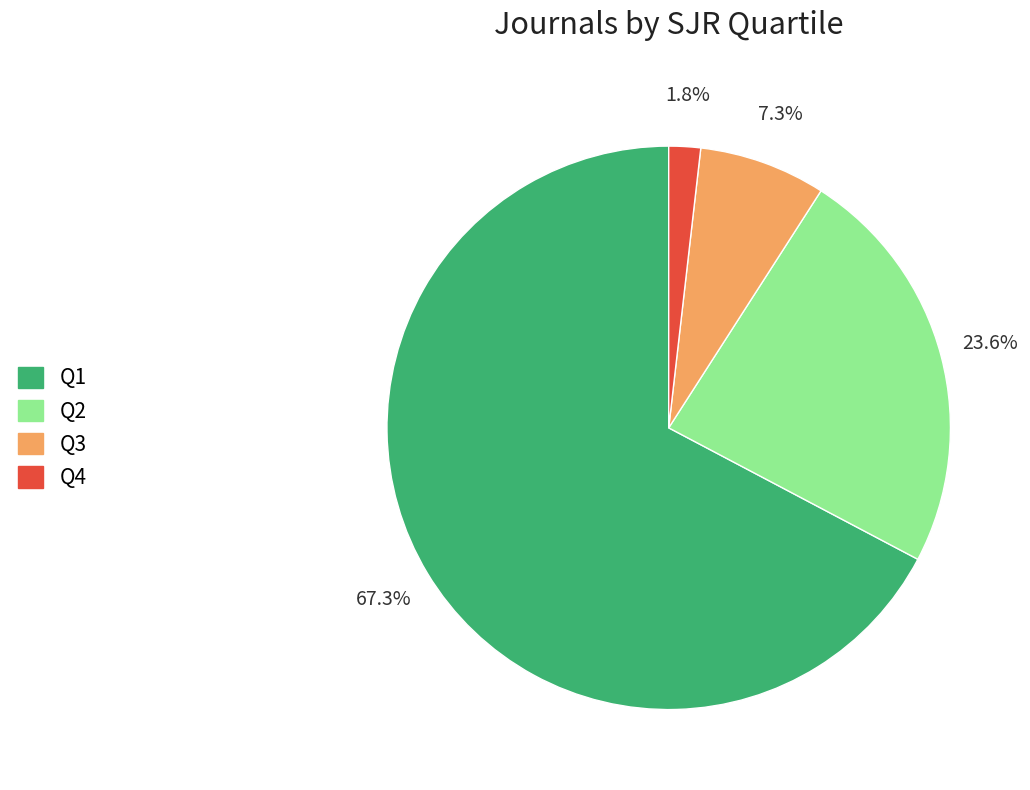

Which has a higher value, Q2 or Q4?

Q2